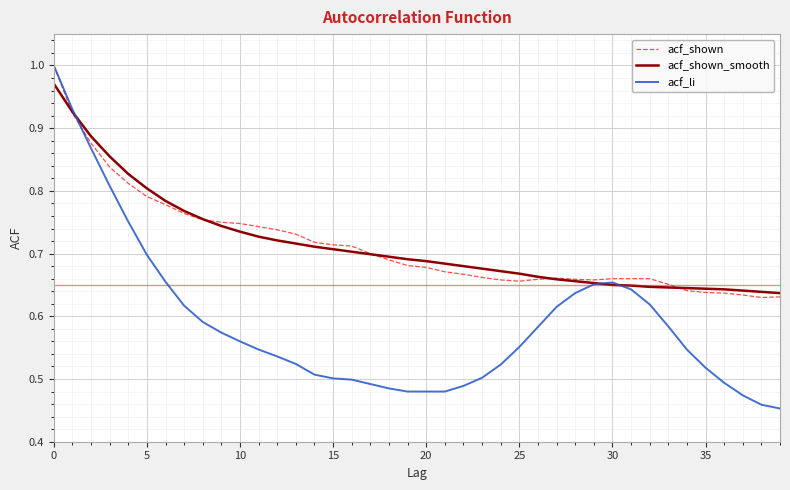

Does the chart display data point markers on the line(s)?

No